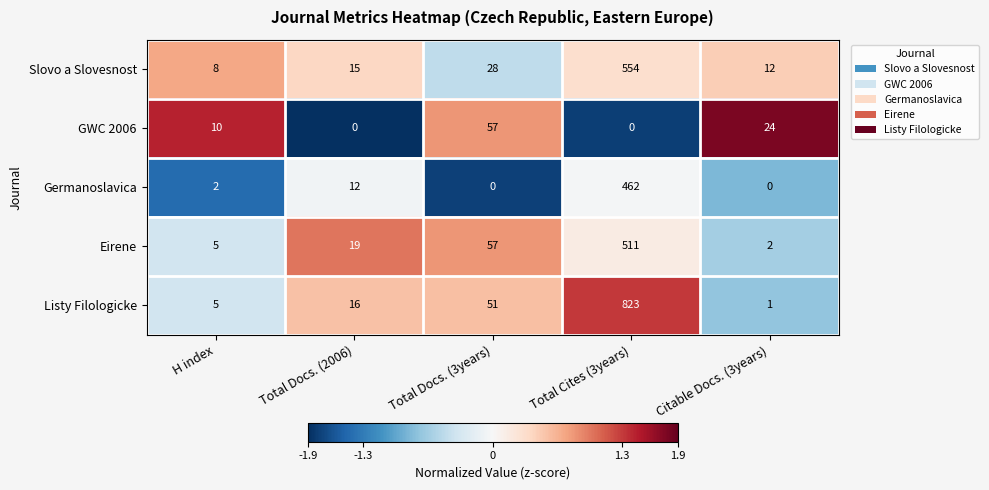

How many series are shown in this chart?

5